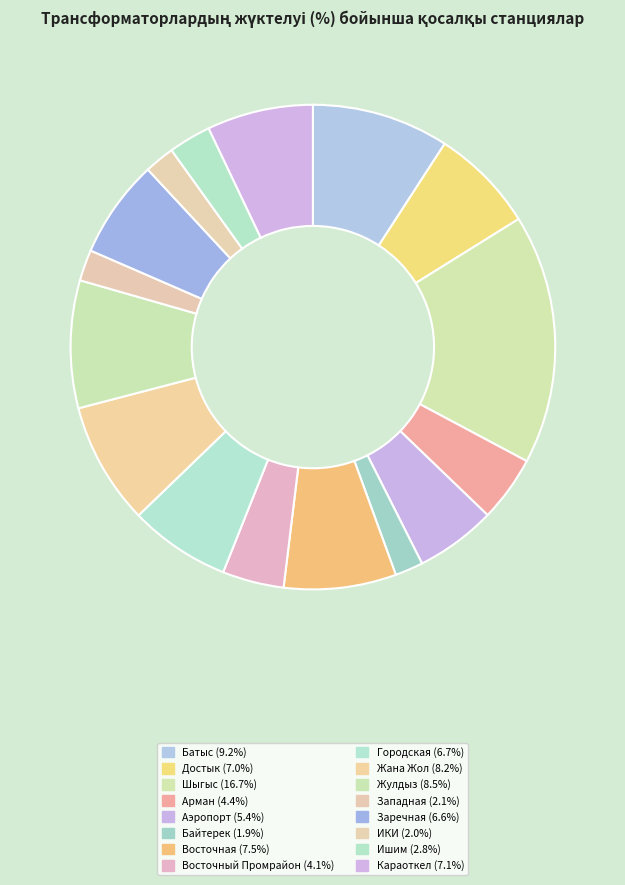

Count the number of slices in the pie.

16